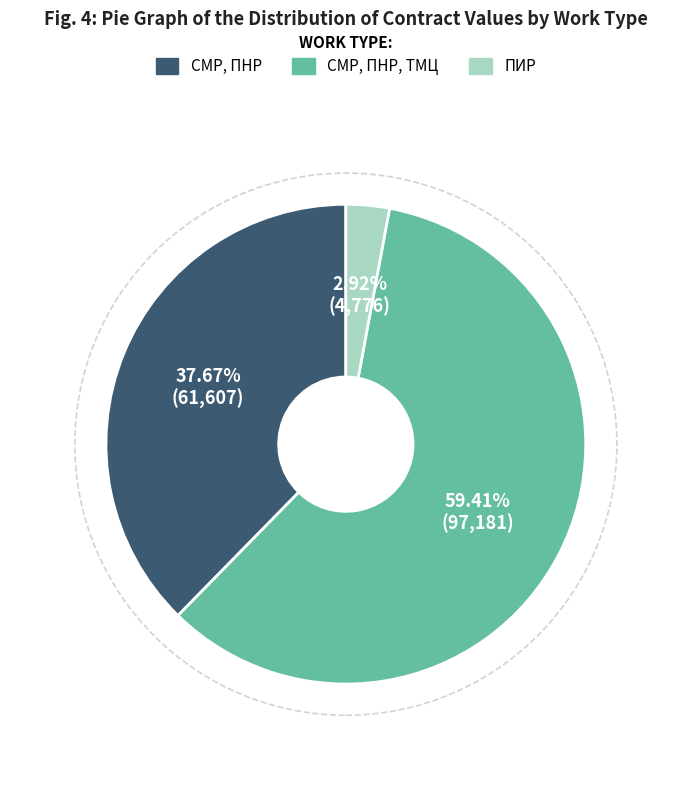

Does any single category account for the majority?

Yes